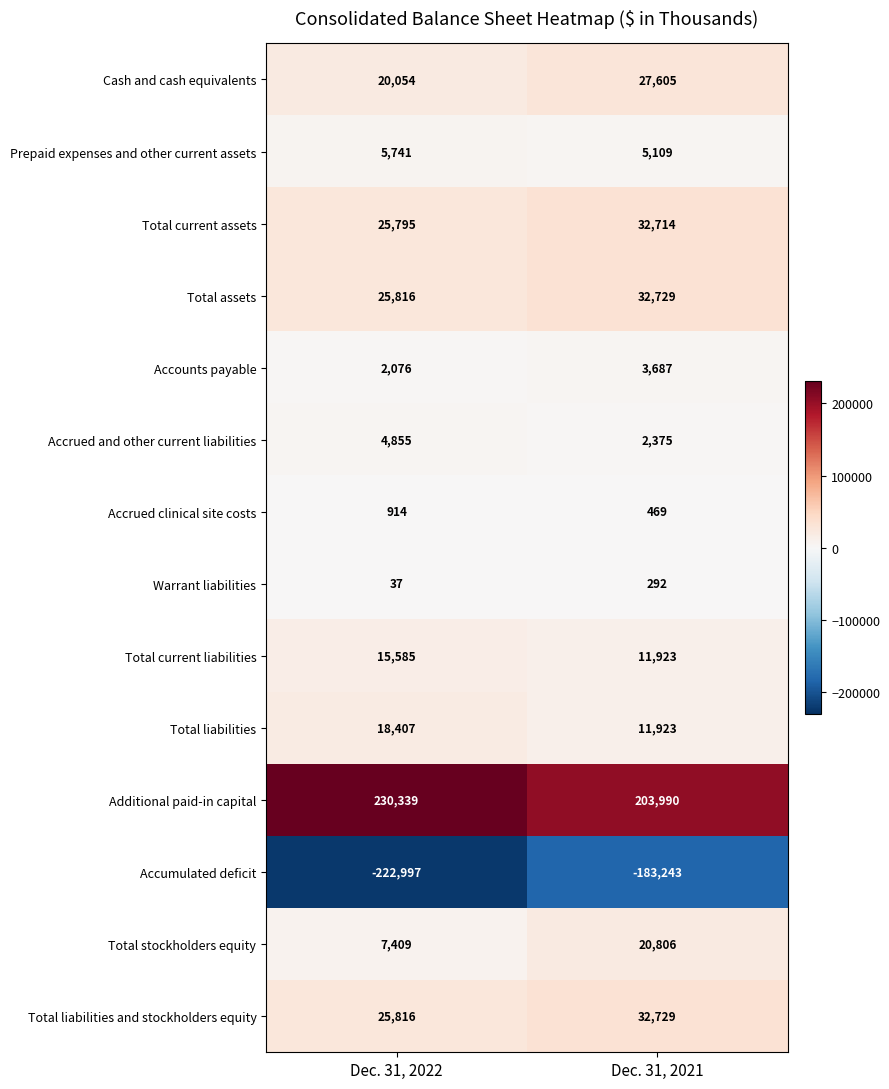

Between Dec. 31, 2022 and Dec. 31, 2021, which series saw the biggest shift?

Accumulated deficit